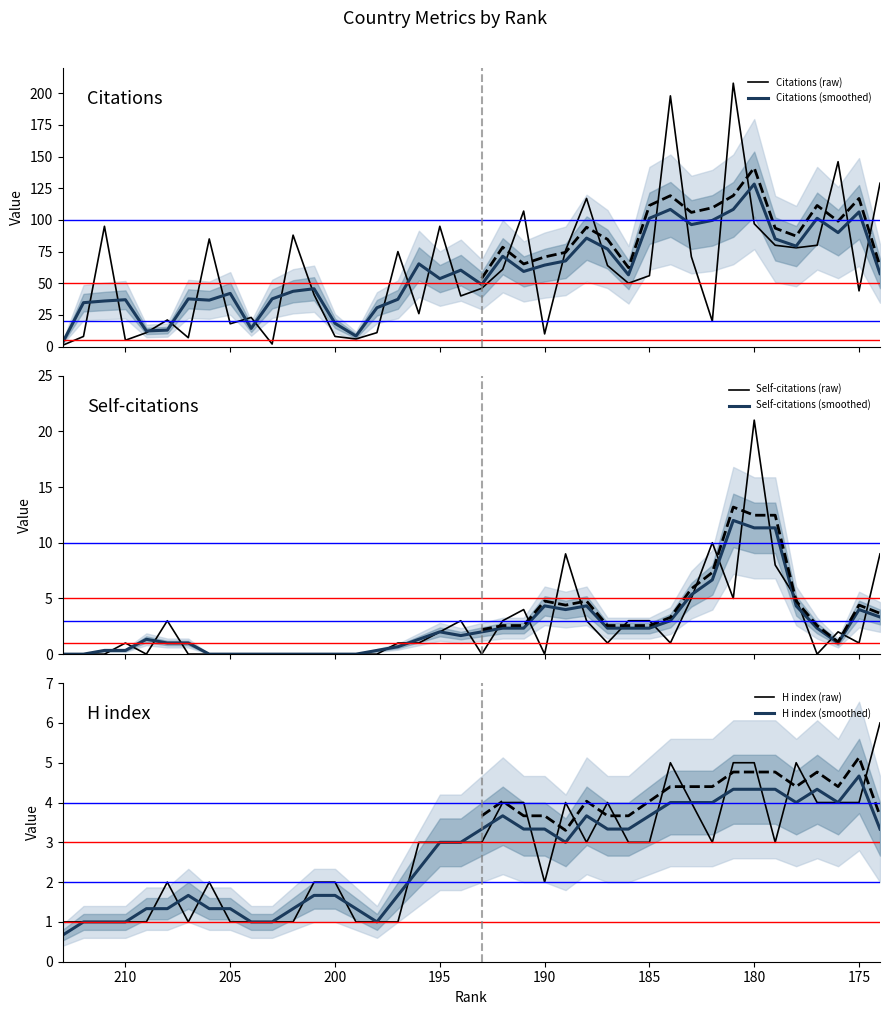

How many data points in Self-citations (raw) are above 1?

17